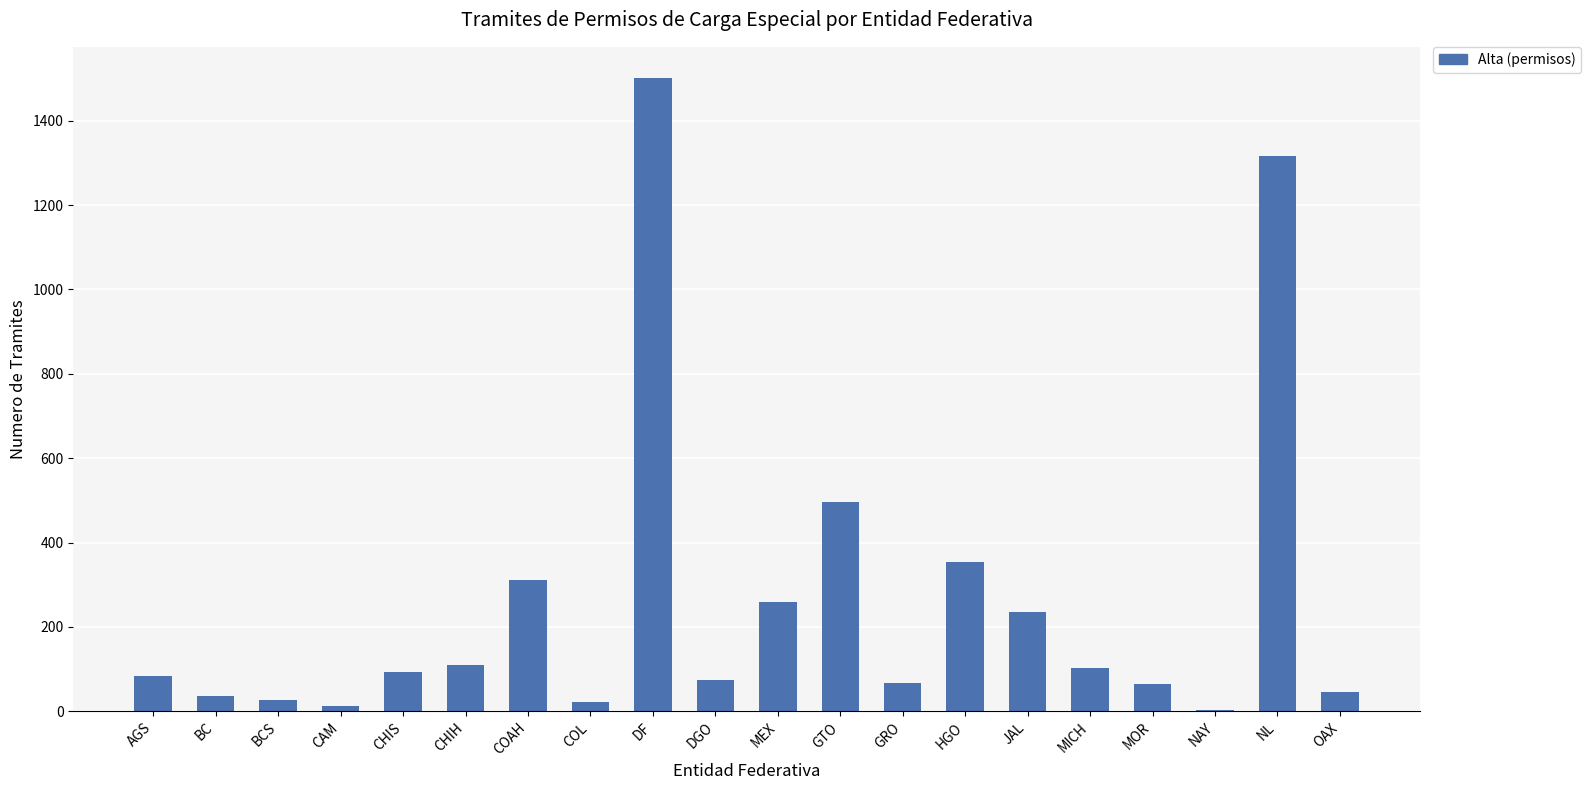

What is the maximum value shown in the chart?

1500